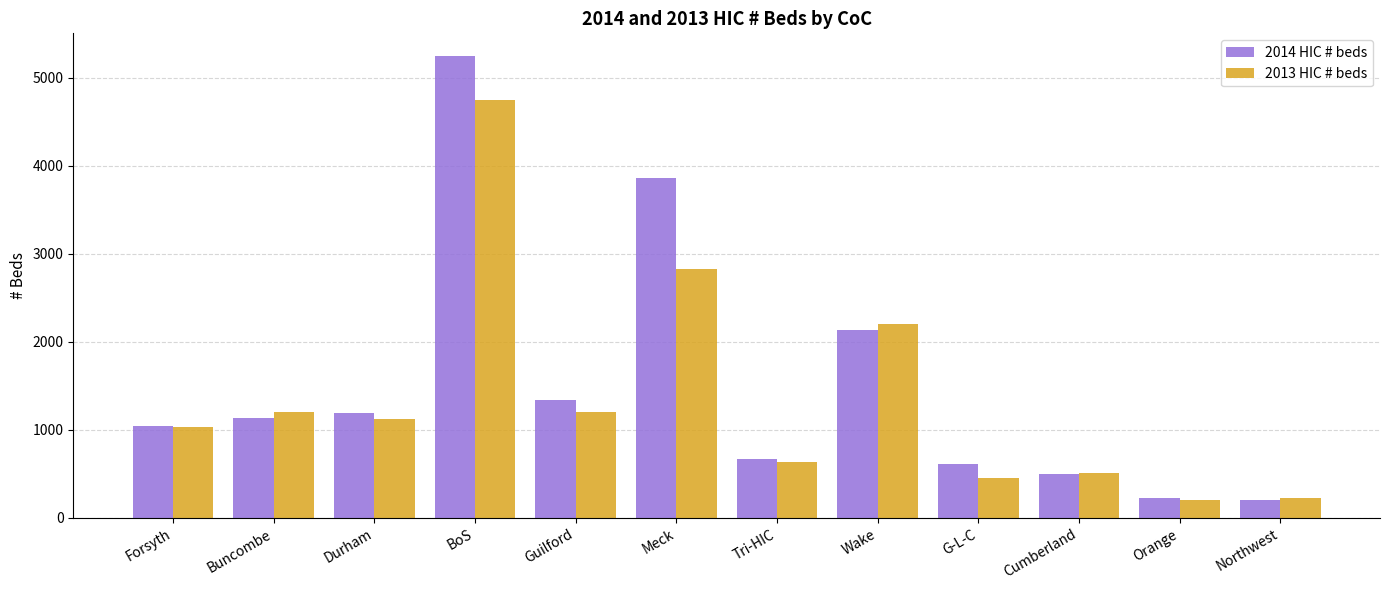

Which series has the largest range (max minus min)?

2014 HIC # beds